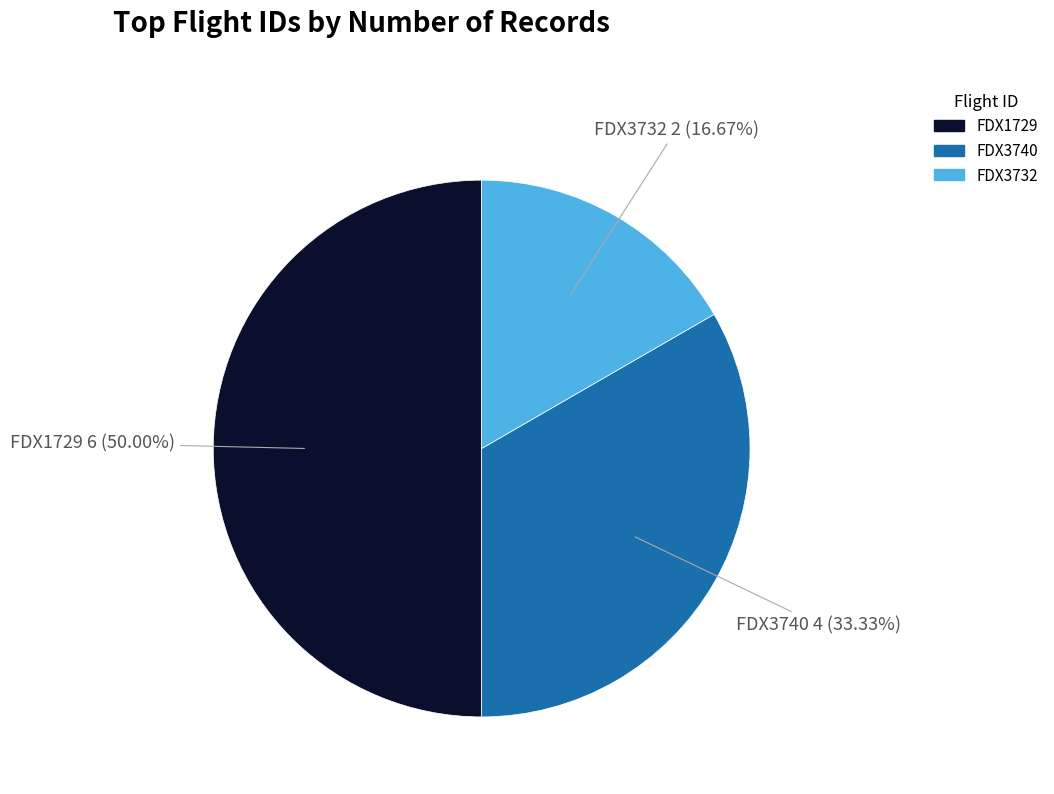

Does FDX3740 account for over 50% of the chart?

No